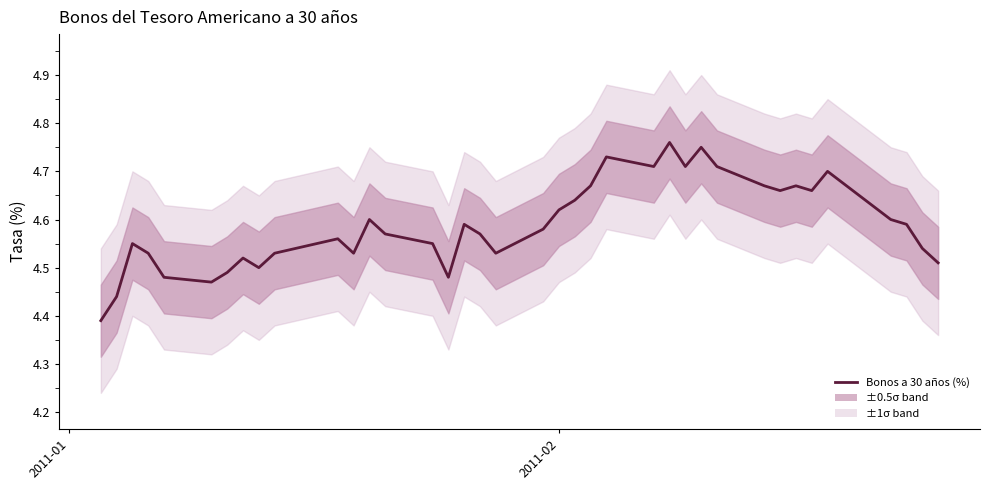

How many interior local peaks (higher than both neighbors) does the data have?

10